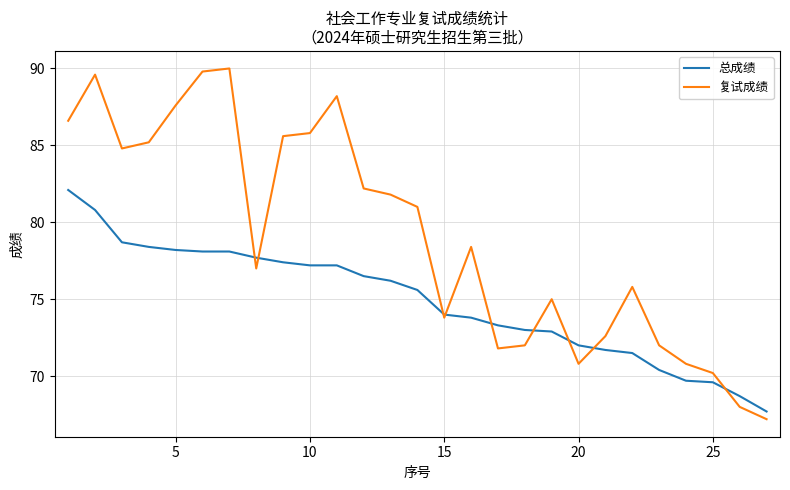

Rank the series by their average value, from highest to lowest.

复试成绩, 总成绩